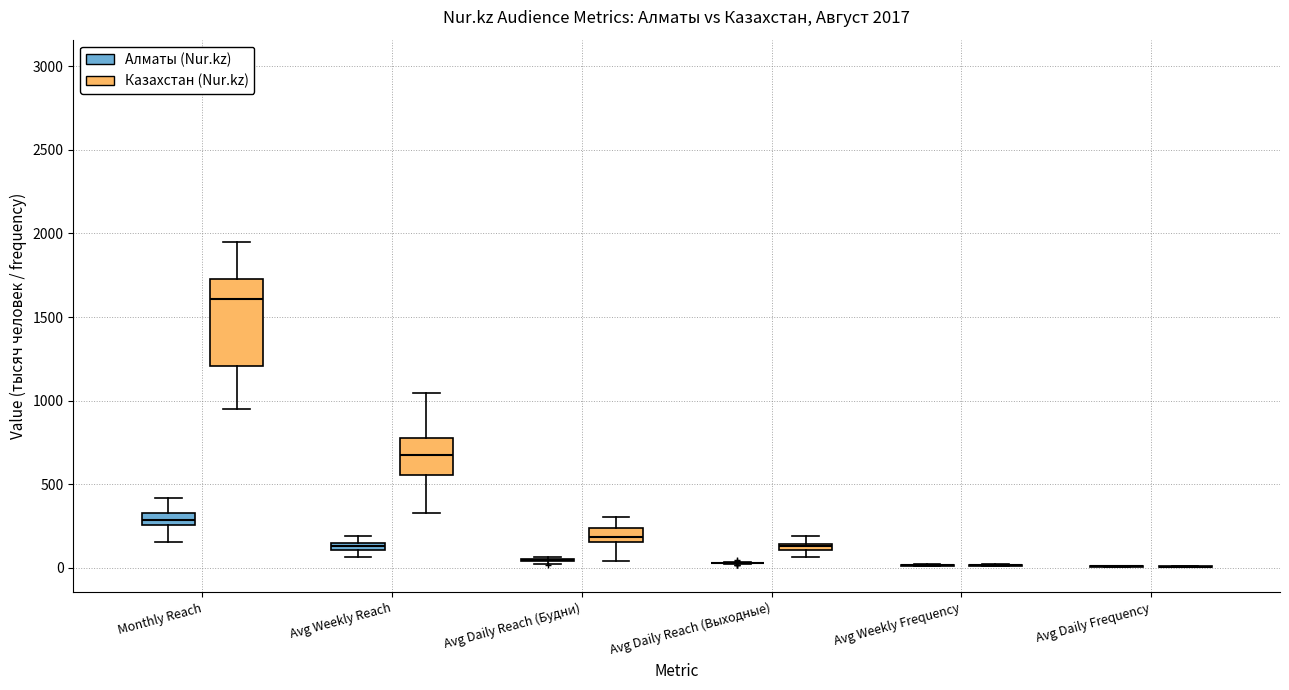

Which box is the tallest, from its lower edge to its upper edge?

Monthly Reach (Казахстан (Nur.kz))